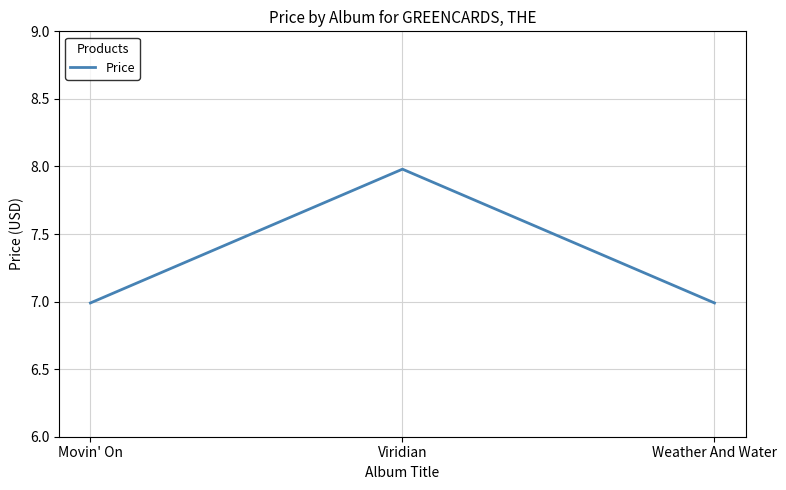

What is the change in value from Viridian to Weather And Water?

-1.0